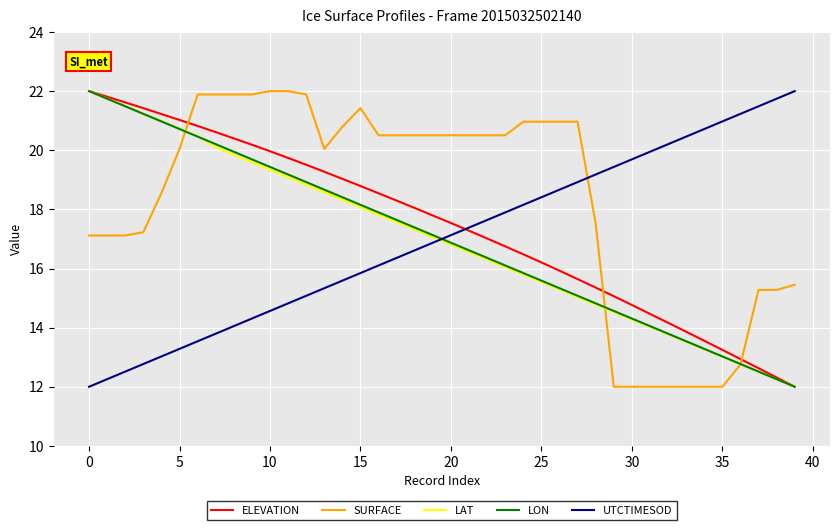

True or false: UTCTIMESOD and SURFACE cross at least once.

True